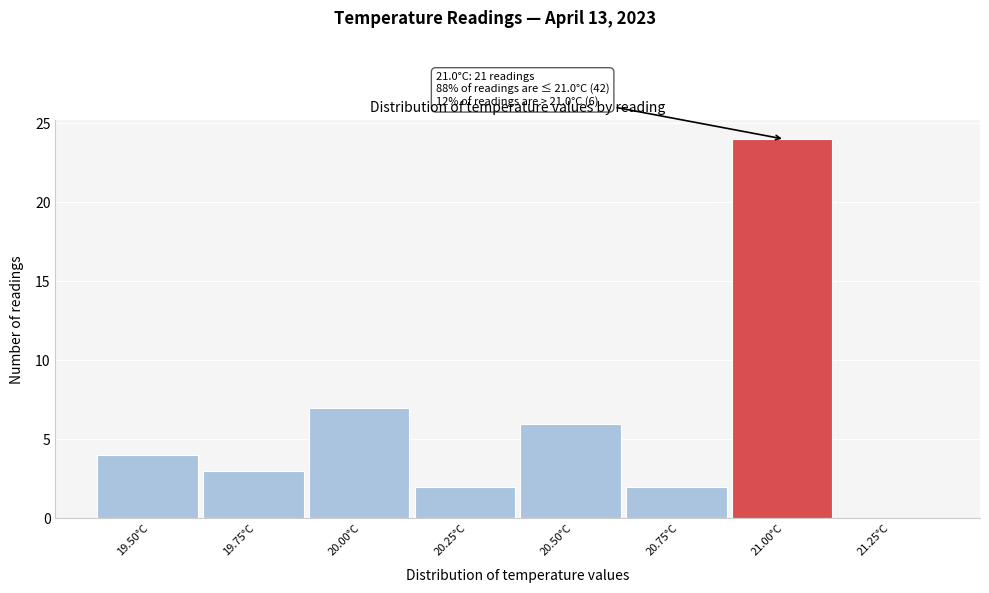

Reading left to right, extract all data points from this chart.

19.50°C=4	19.75°C=3	20.00°C=7	20.25°C=2	20.50°C=6	20.75°C=2	21.00°C=24	21.25°C=0